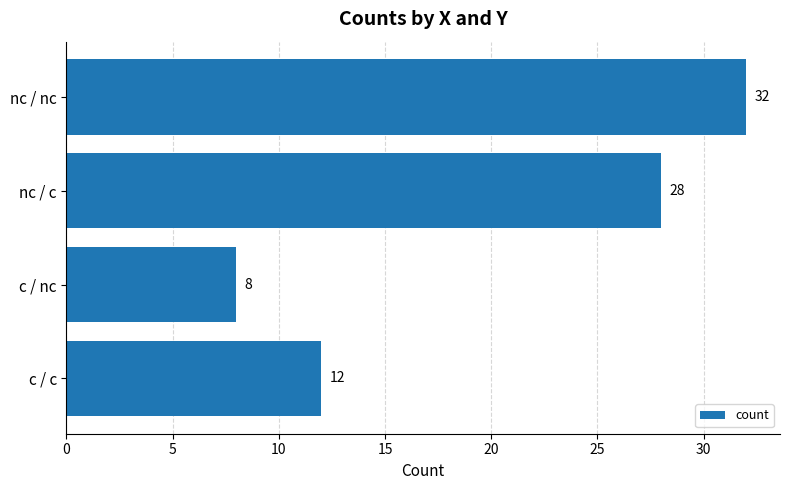

Reading top to bottom, extract all data points from this chart.

nc / nc=32	nc / c=28	c / nc=8	c / c=12